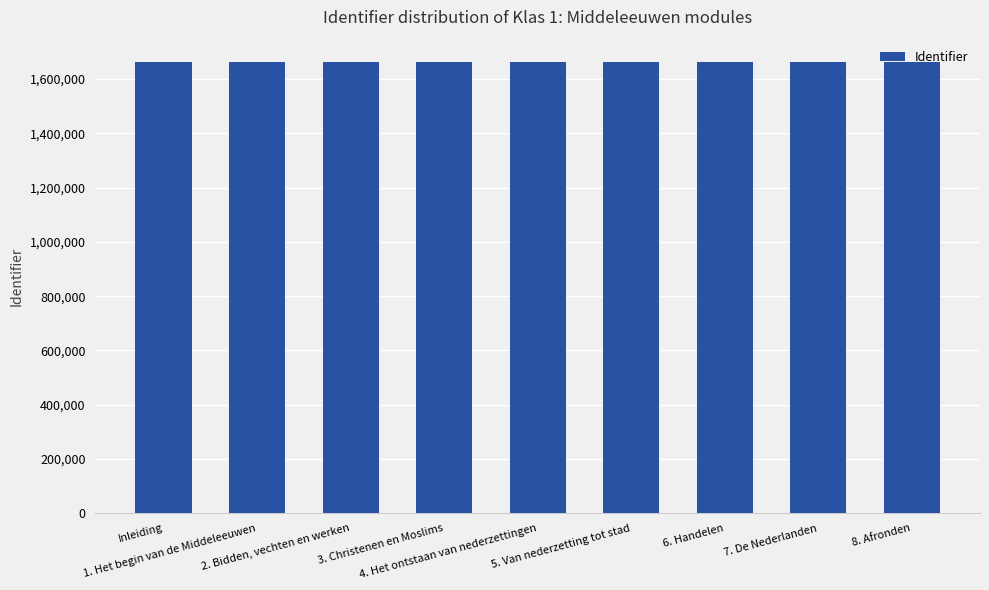

What is the difference between the maximum and minimum values?

59